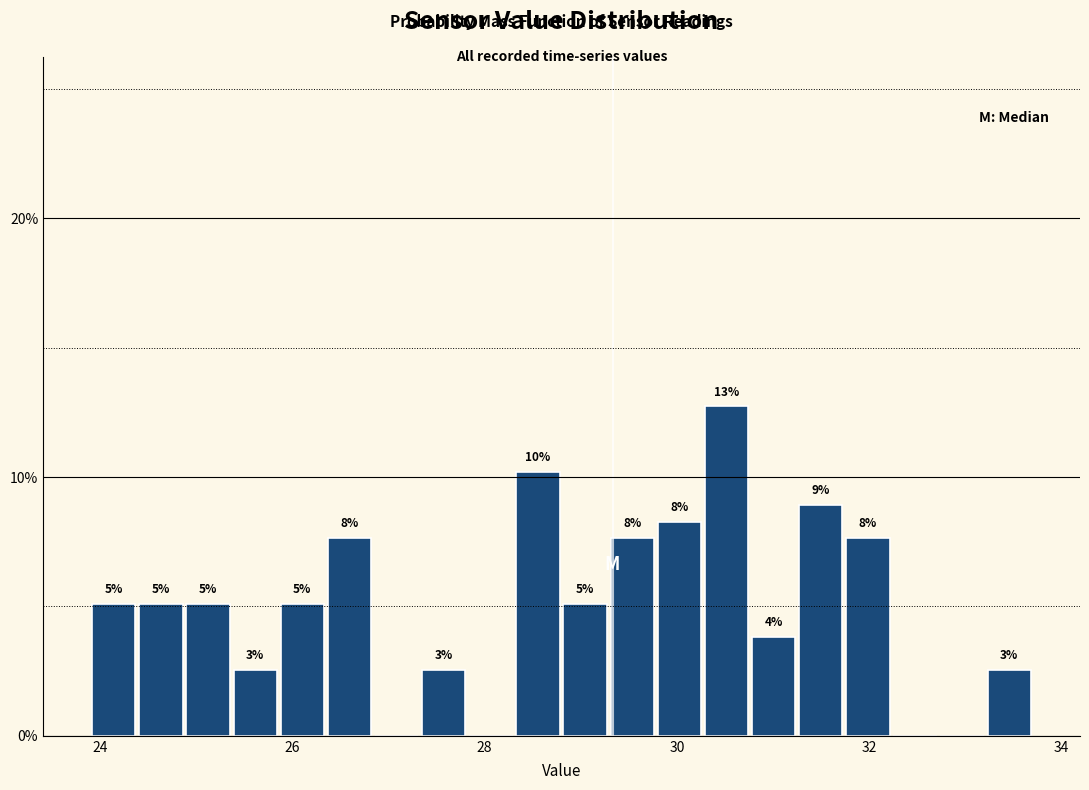

Around what value on the x-axis is the tallest bar? Give the approximate position of its centre, as read against the axis.

30.6